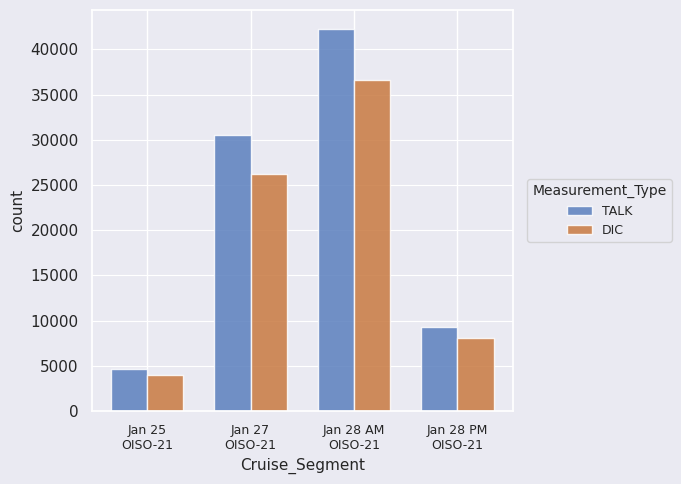

Reading left to right, what are all the values shown in this chart?

TALK: Jan 25
OISO-21=4594.9	Jan 27
OISO-21=30471.1	Jan 28 AM
OISO-21=42235.6	Jan 28 PM
OISO-21=9349.0
DIC: Jan 25
OISO-21=3941.5	Jan 27
OISO-21=26241.8	Jan 28 AM
OISO-21=36593.2	Jan 28 PM
OISO-21=8128.3